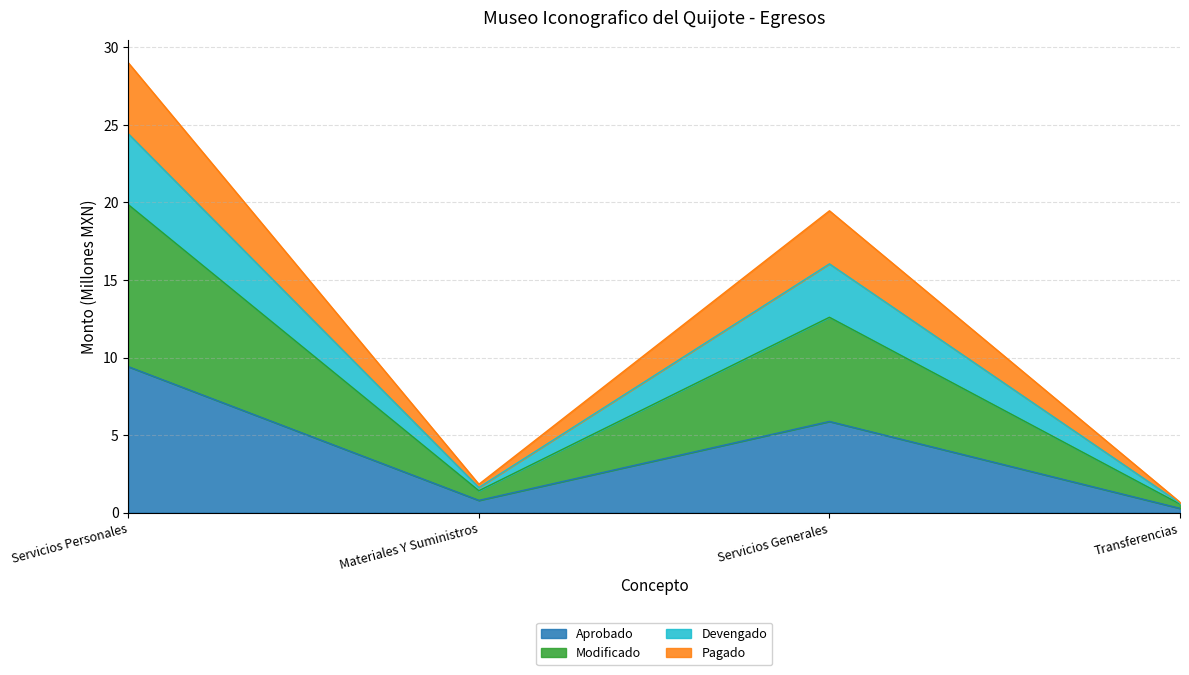

What is the highest value of the Aprobado series?

9.4